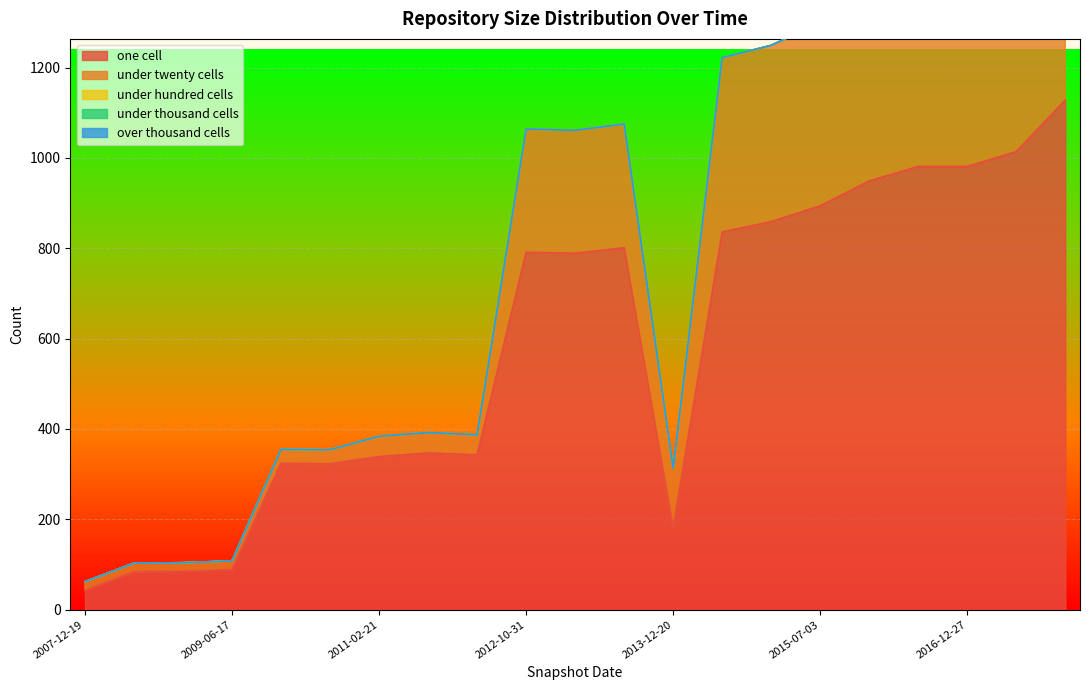

How many lines are shown in the chart?

5